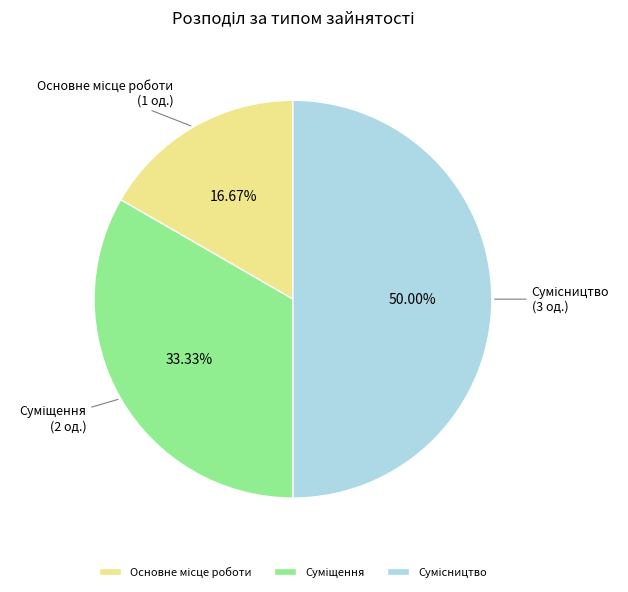

How many slices are in this pie chart?

3